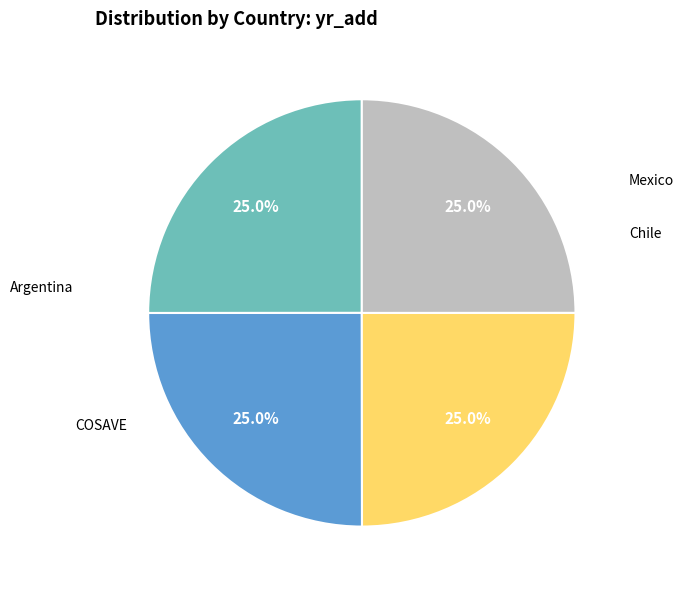

What percentage is the COSAVE slice, to the nearest percent?

25%